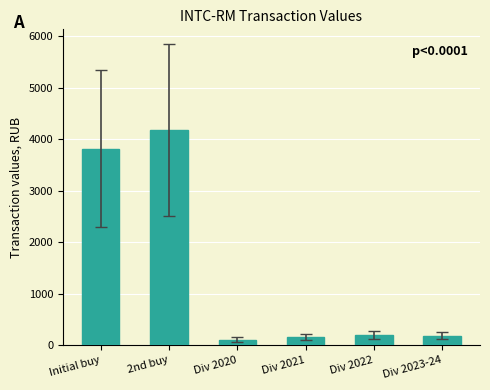

What is the label of the 1st bar from the right?

Div 2023-24